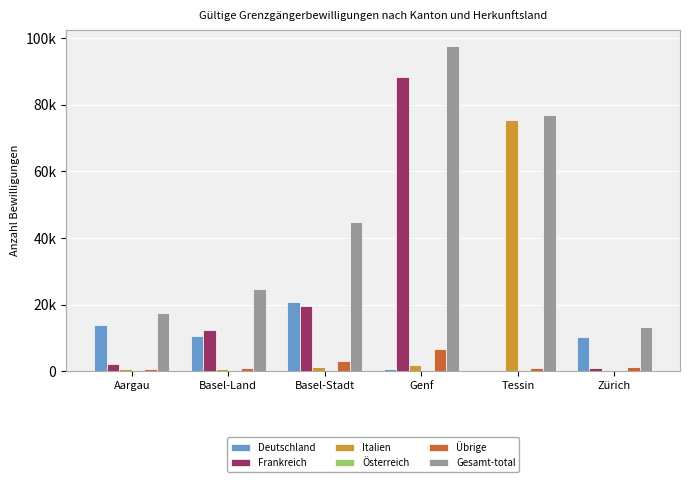

What is the sum of the Italien values at Zürich and Tessin?

75931